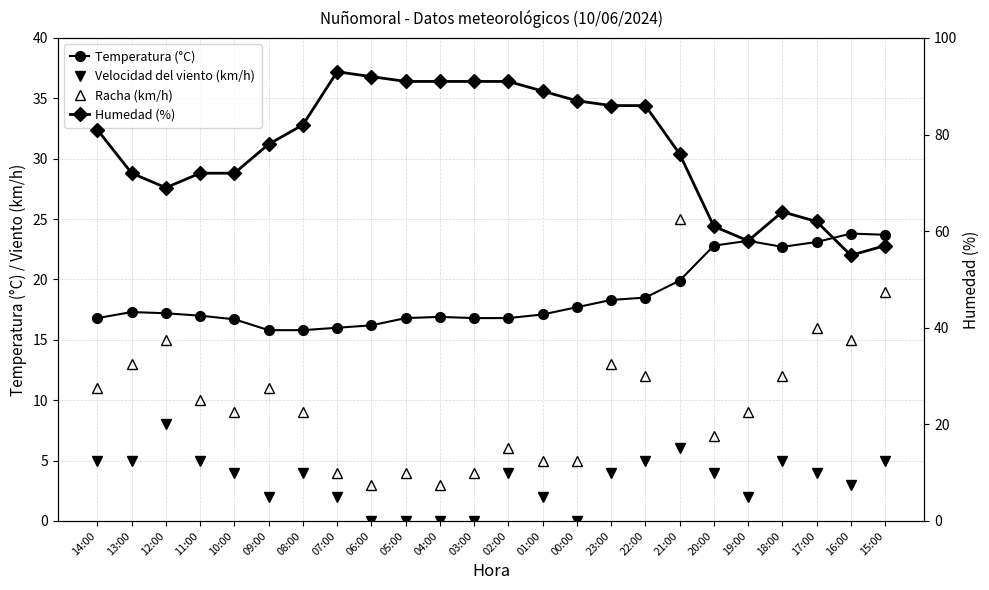

How many series are shown in this chart?

4